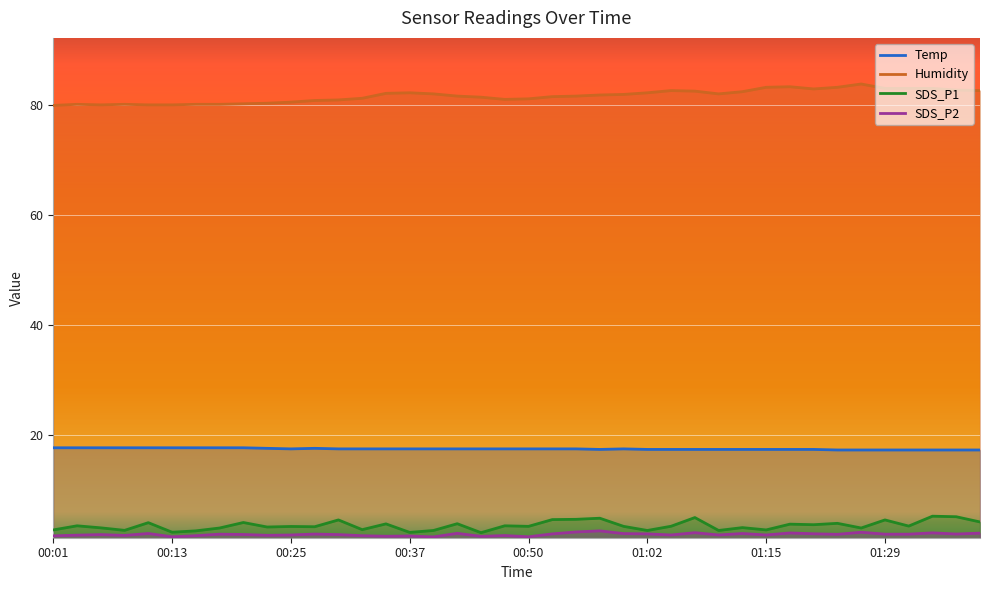

True or false: Humidity and Temp intersect in this chart.

False